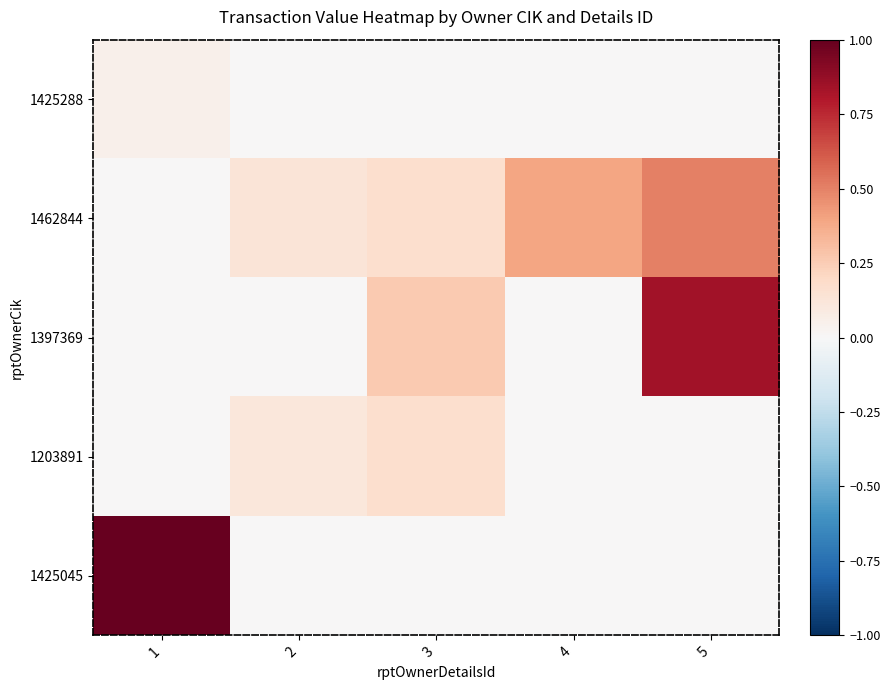

Which label corresponds to the largest value in the chart?

1